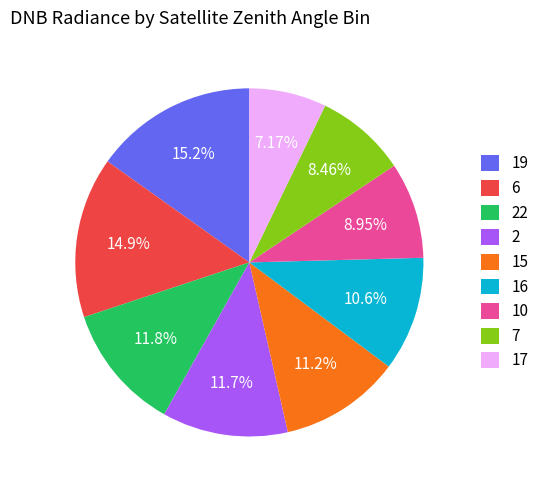

Which has a higher value, 15 or 10?

15